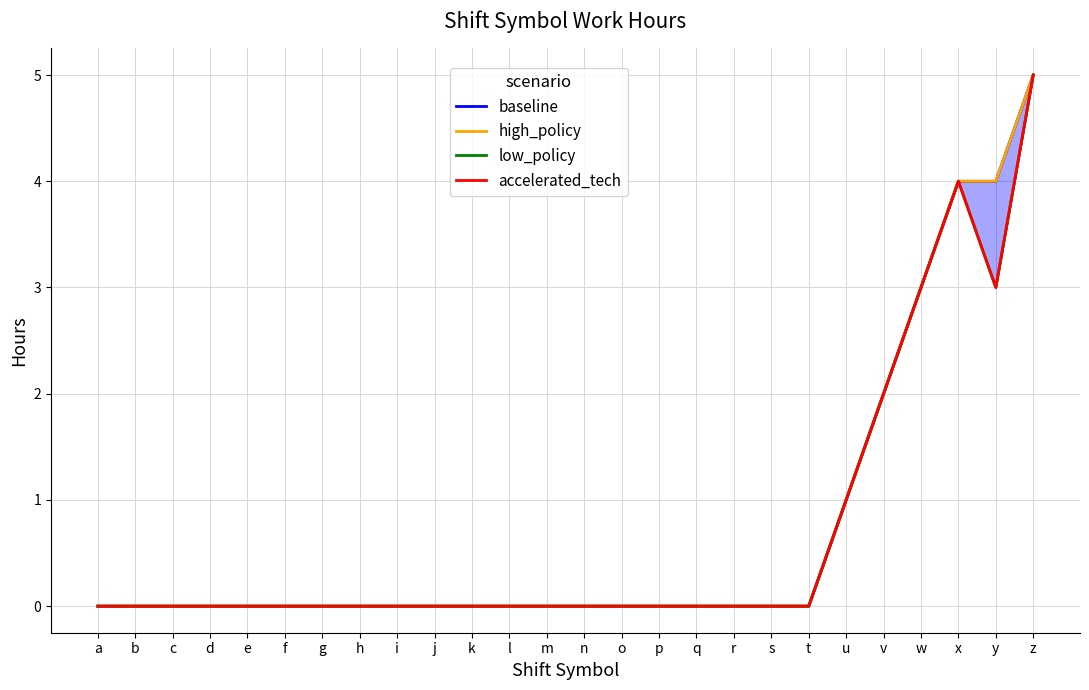

In accelerated_tech, how many points are lower than both neighbors (excluding endpoints)?

1